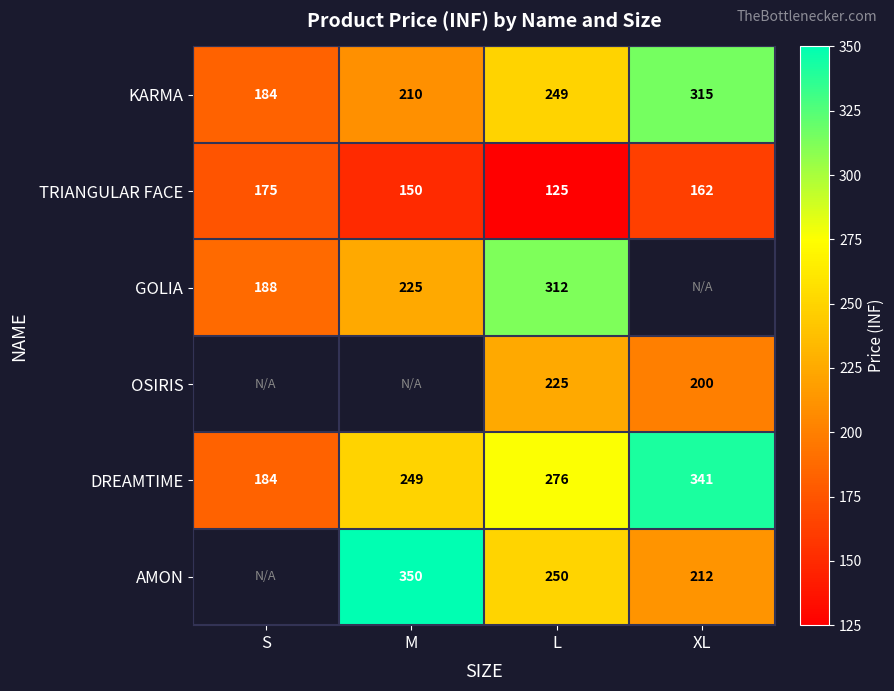

Is the value of DREAMTIME at L greater than the value of GOLIA at M?

Yes